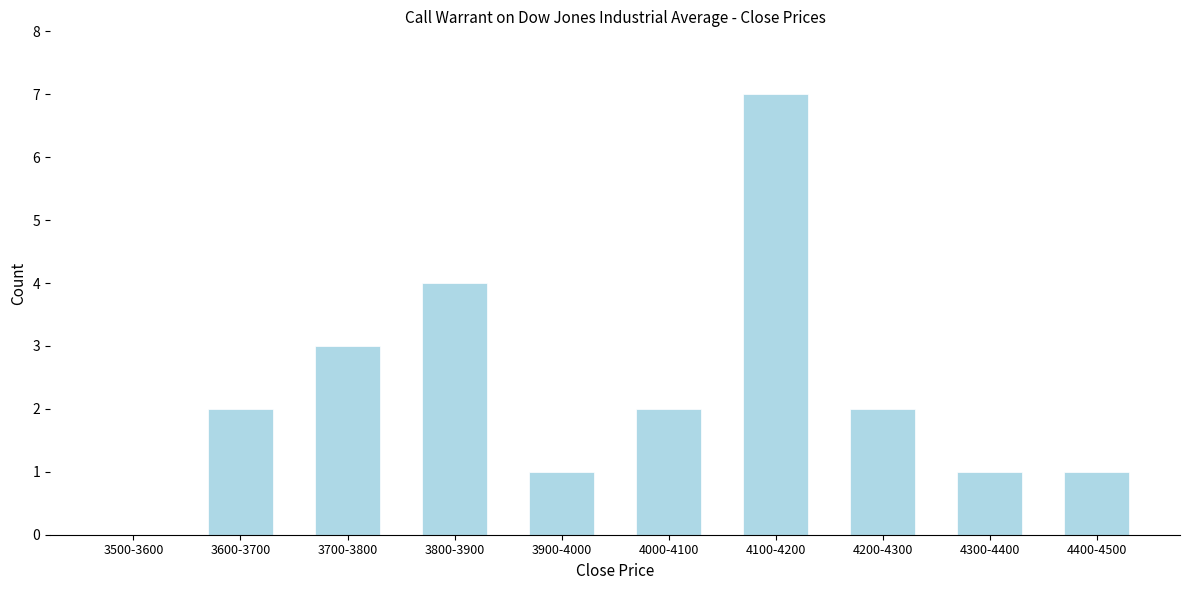

Reading left to right, extract all data points from this chart.

3500-3600=0	3600-3700=2	3700-3800=3	3800-3900=4	3900-4000=1	4000-4100=2	4100-4200=7	4200-4300=2	4300-4400=1	4400-4500=1